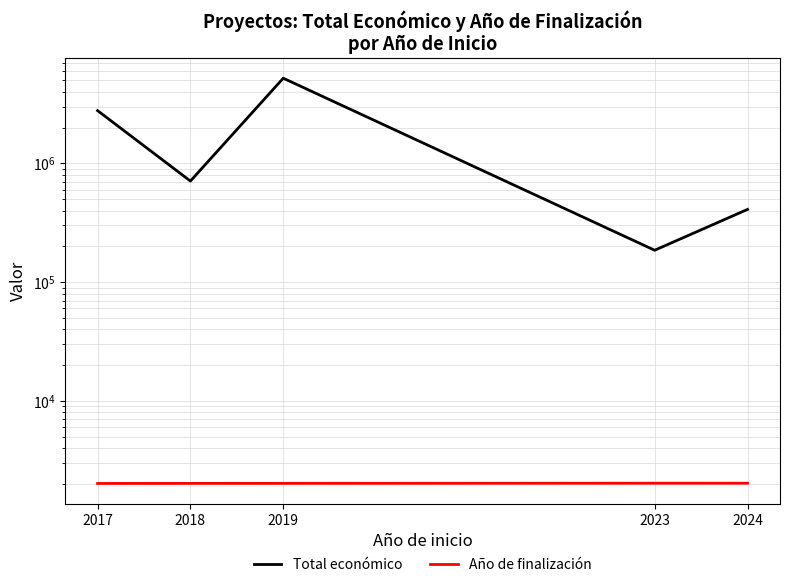

True or false: Año de finalización and Total económico cross at least once.

False